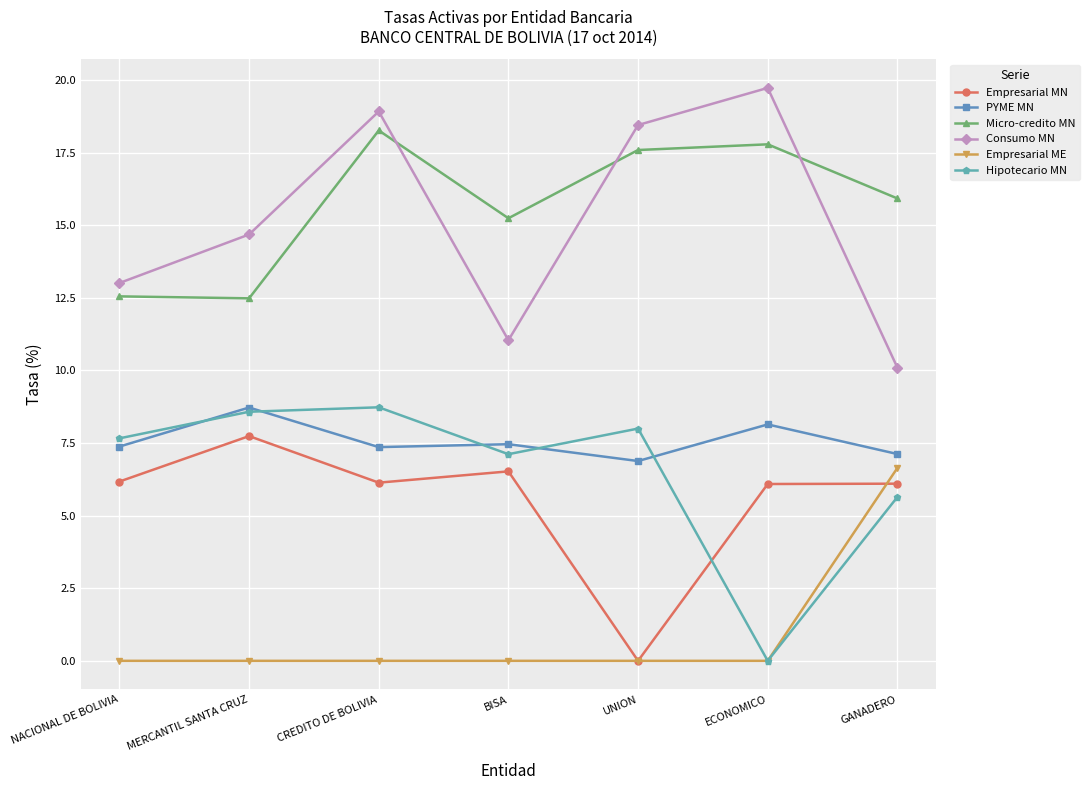

What is the greatest value displayed?

19.7